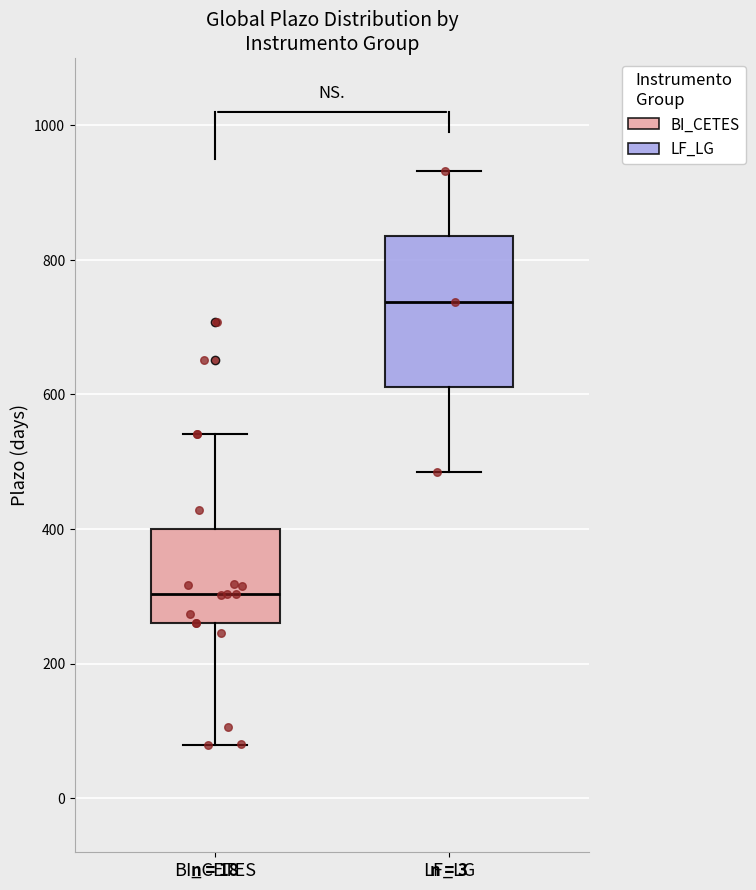

Reading left to right, transcribe this box plot: for each box, give where its median line is, the range the box spans, and where its two whiskers end, as read against the y-axis. The values are not printed on the chart, so give them approximately, as read against the axis.

BI_CETES: median 300, box 260 to 400, whiskers 80 to 540
LF_LG: median 740, box 620 to 840, whiskers 480 to 940